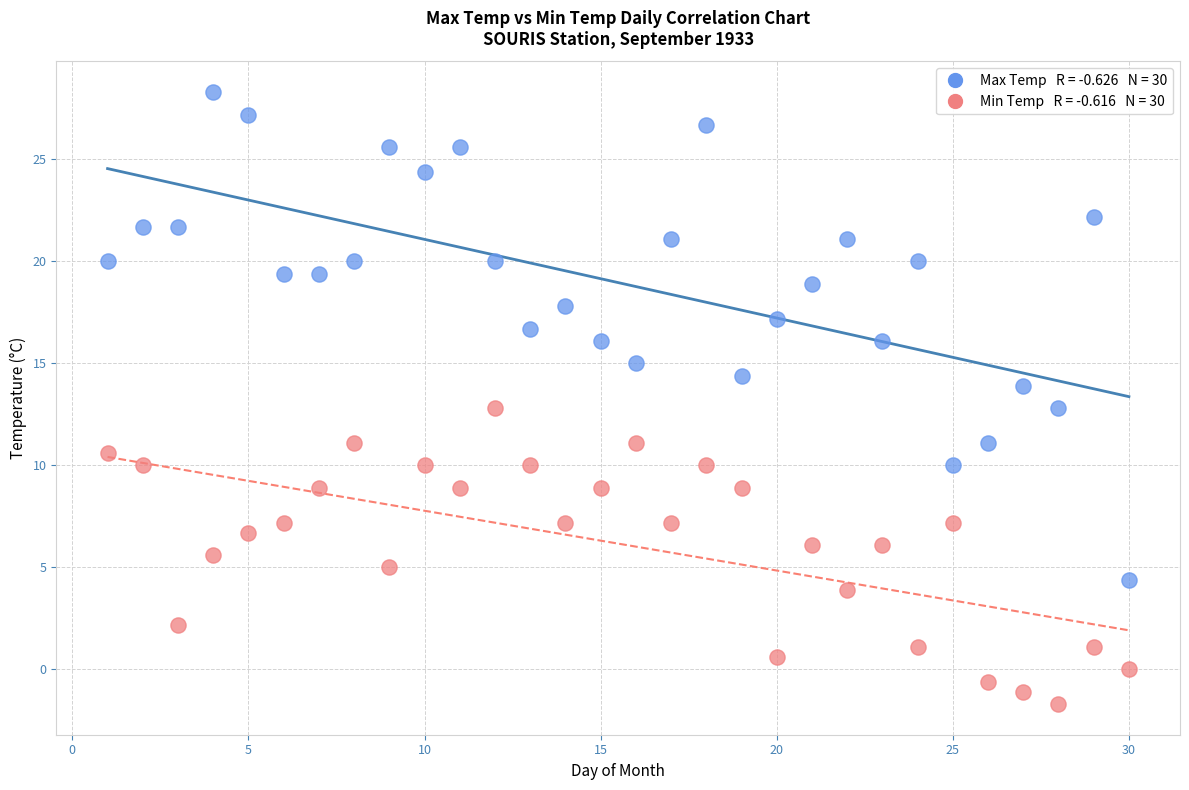

Across all data points, what is the range of Y values (max minus min)?

30.0